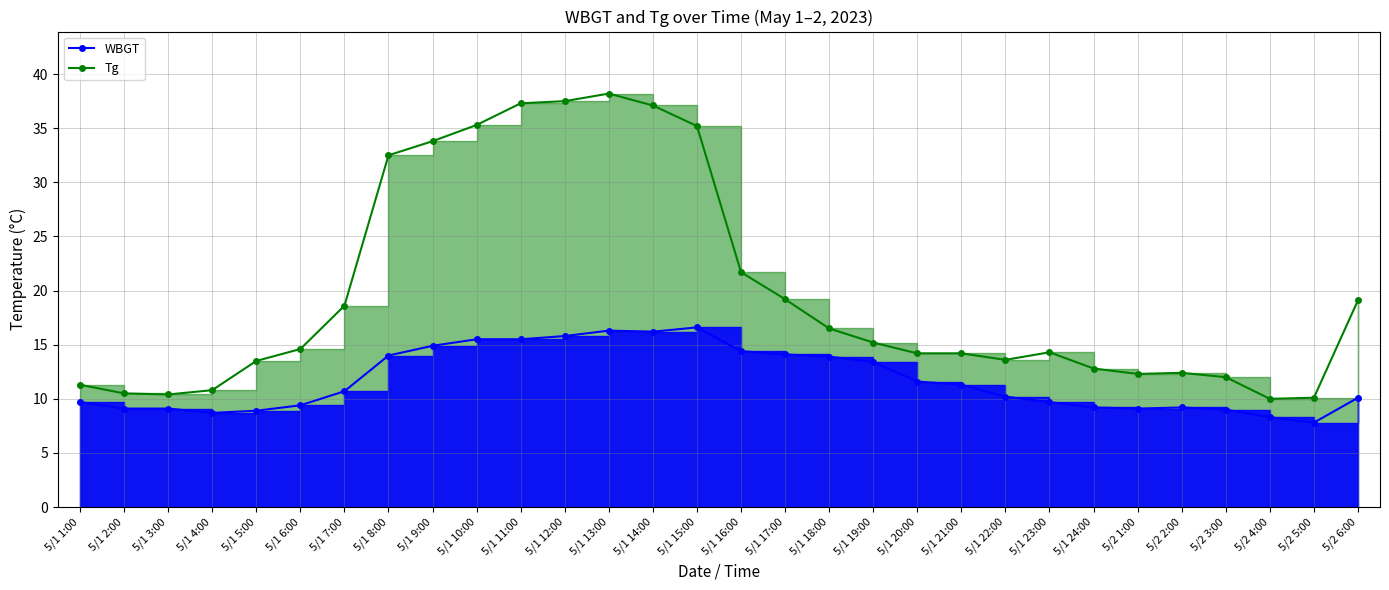

In Tg Line, how many points are lower than both neighbors (excluding endpoints)?

4